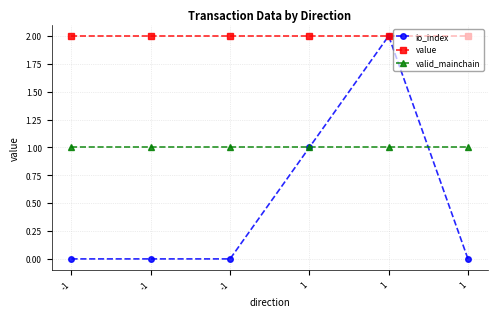

What is the sum of all valid_mainchain values?

6.0